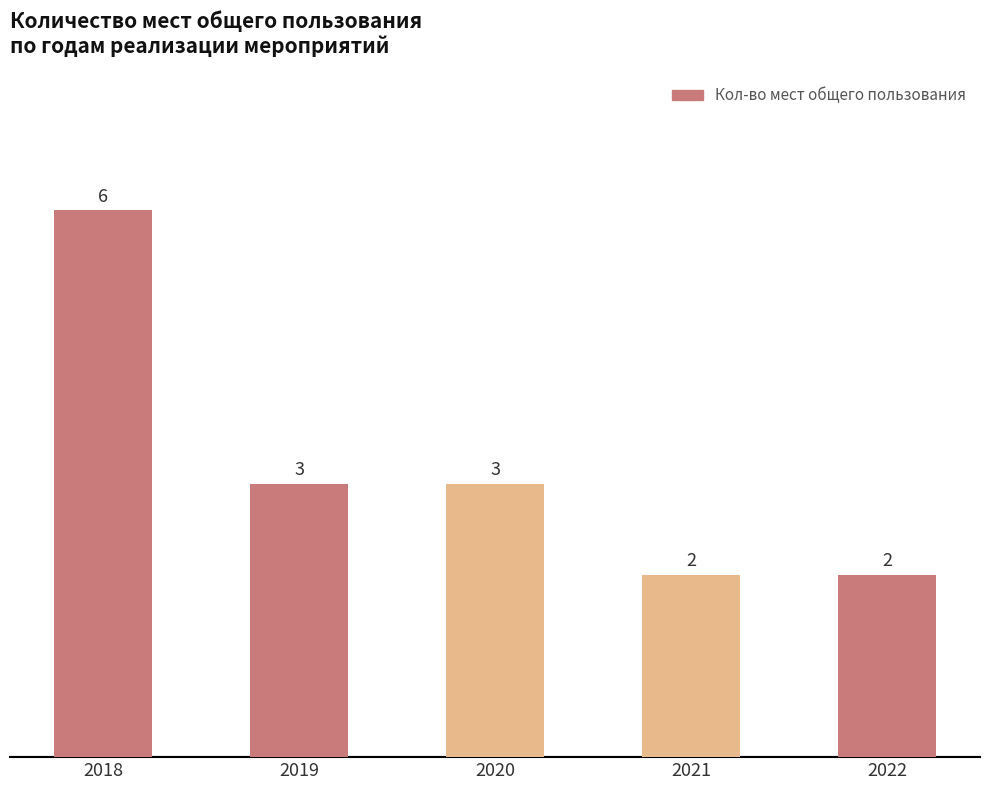

What is the difference between the maximum and minimum values?

4